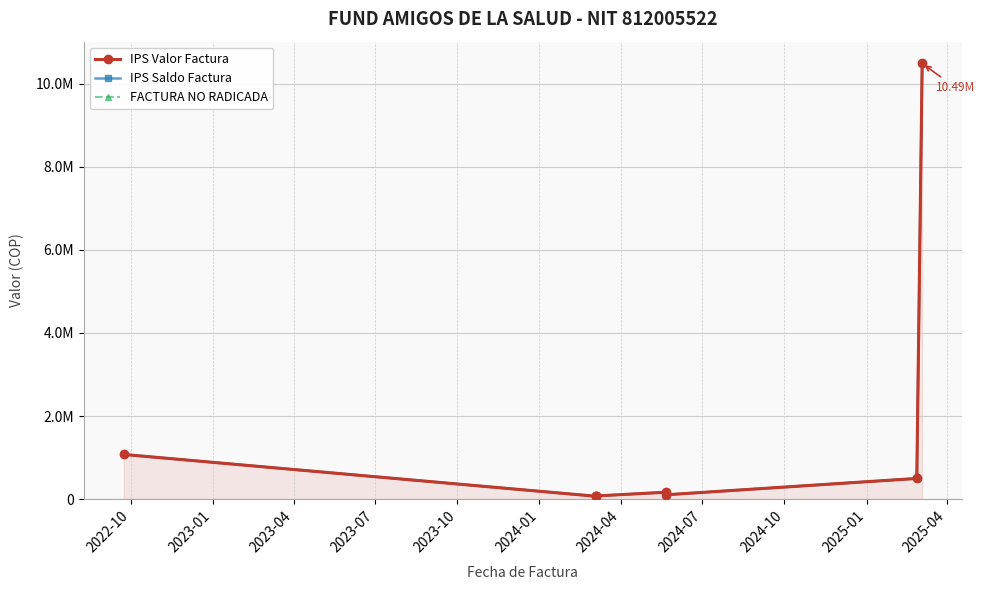

Reading left to right, extract all data points from this chart.

IPS Valor Factura: 1073957	66900	66900	73900	163200	101700	496000	10493370
IPS Saldo Factura: 1073957	66900	66900	73900	163200	101700	496000	10493370
FACTURA NO RADICADA: 1073957	66900	66900	73900	163200	101700	496000	10493370